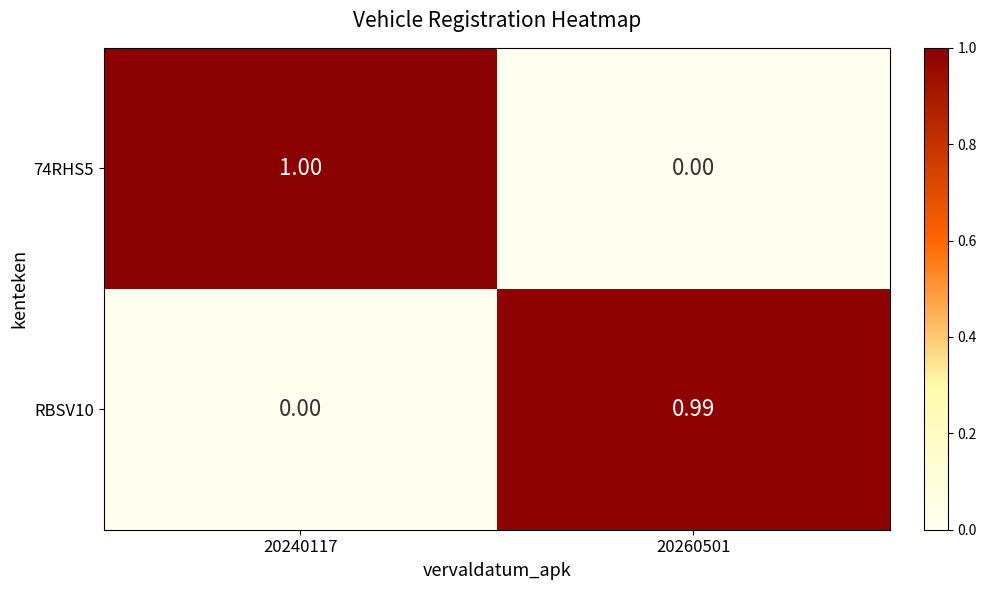

Count the number of data series in this chart.

2